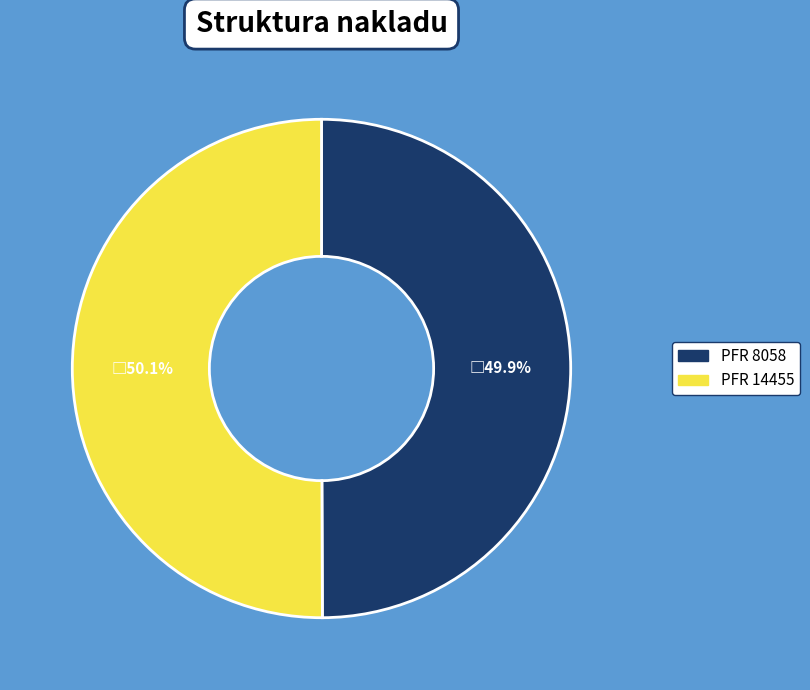

Is there a majority slice in this chart?

Yes